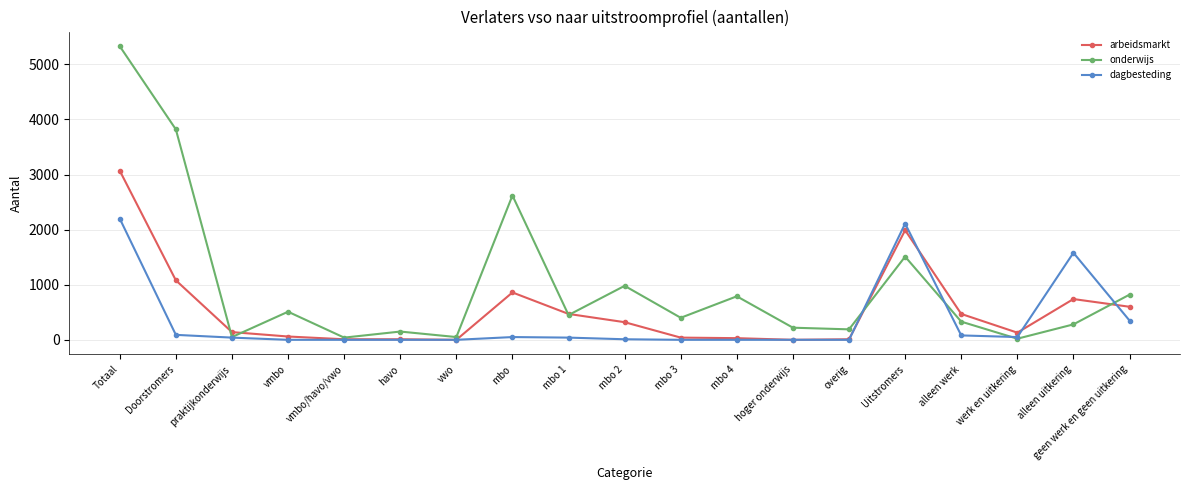

True or false: onderwijs and arbeidsmarkt cross at least once.

True